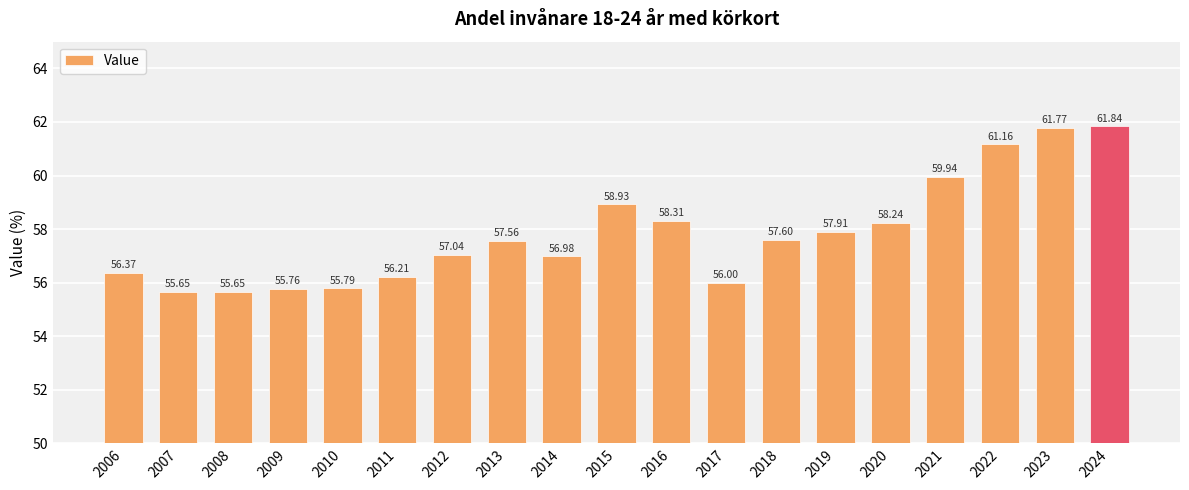

How many bars are there in total?

19